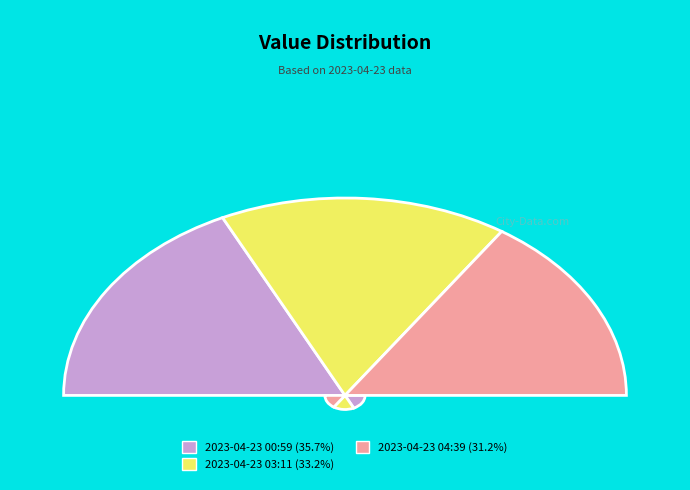

Rank the categories by value from highest to lowest.

2023-04-23T00:59:36.837Z, 2023-04-23T03:11:42.948Z, 2023-04-23T04:39:50.328Z